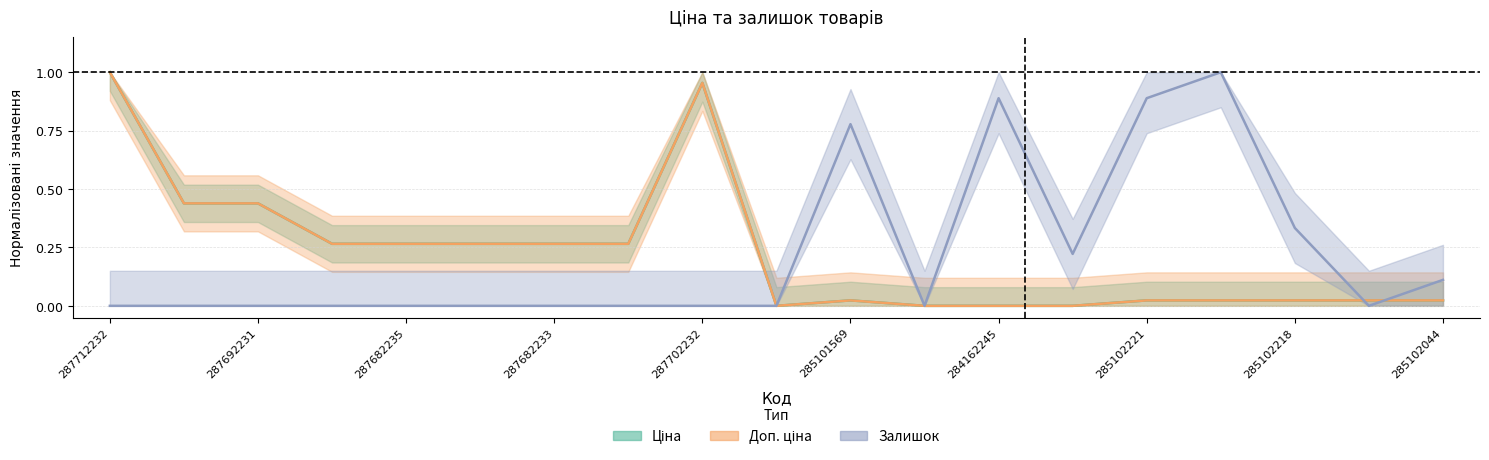

Reading left to right, transcribe all the data shown in this chart.

Ціна: 1.0	0.4	0.4	0.3	0.3	0.3	0.3	0.3	1.0	0.0	0.0	0.0	0.0	0.0	0.0	0.0	0.0	0.0	0.0
Доп. ціна: 1.0	0.4	0.4	0.3	0.3	0.3	0.3	0.3	1.0	0.0	0.0	0.0	0.0	0.0	0.0	0.0	0.0	0.0	0.0
Залишок: 0.0	0.0	0.0	0.0	0.0	0.0	0.0	0.0	0.0	0.0	0.8	0.0	0.9	0.2	0.9	1.0	0.3	0.0	0.1